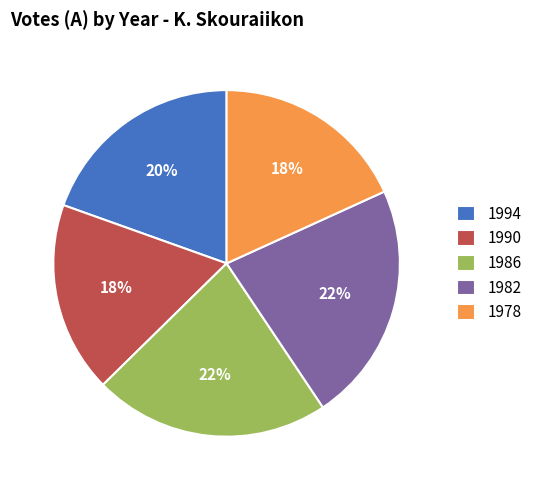

To the nearest percent, what is the average slice percentage?

20%